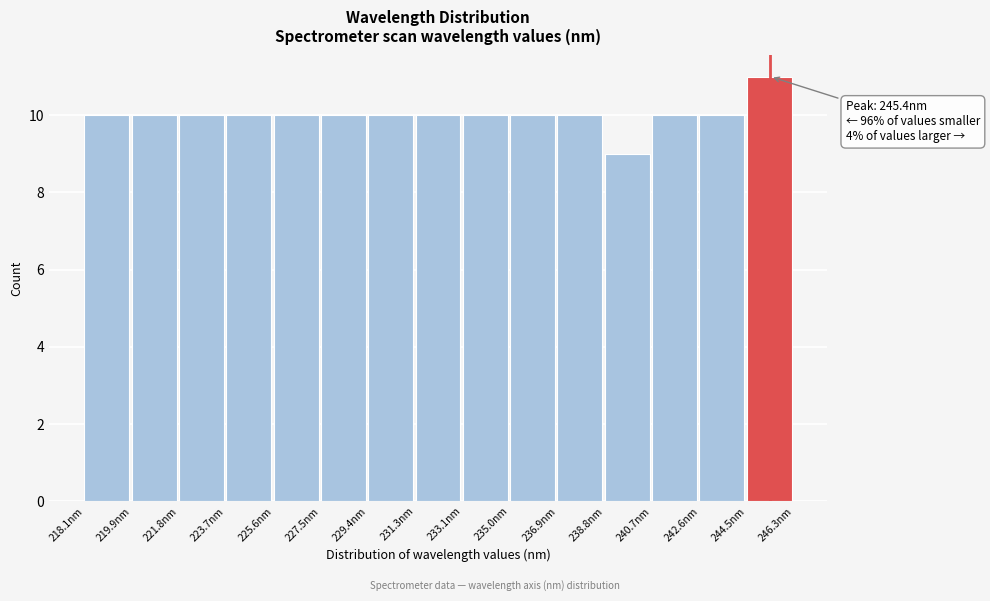

Over which range of the x-axis is the bar tallest?

244.4 to 246.4